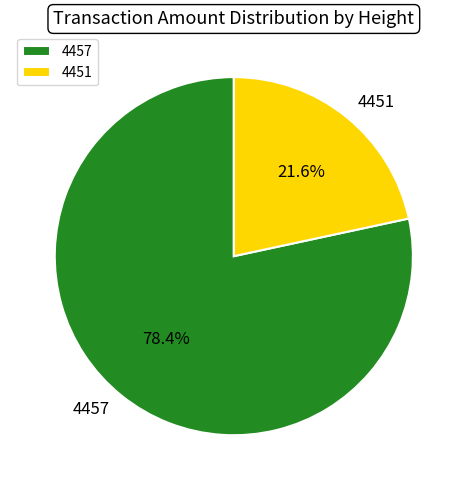

Which has a higher value, 4457 or 4451?

4457